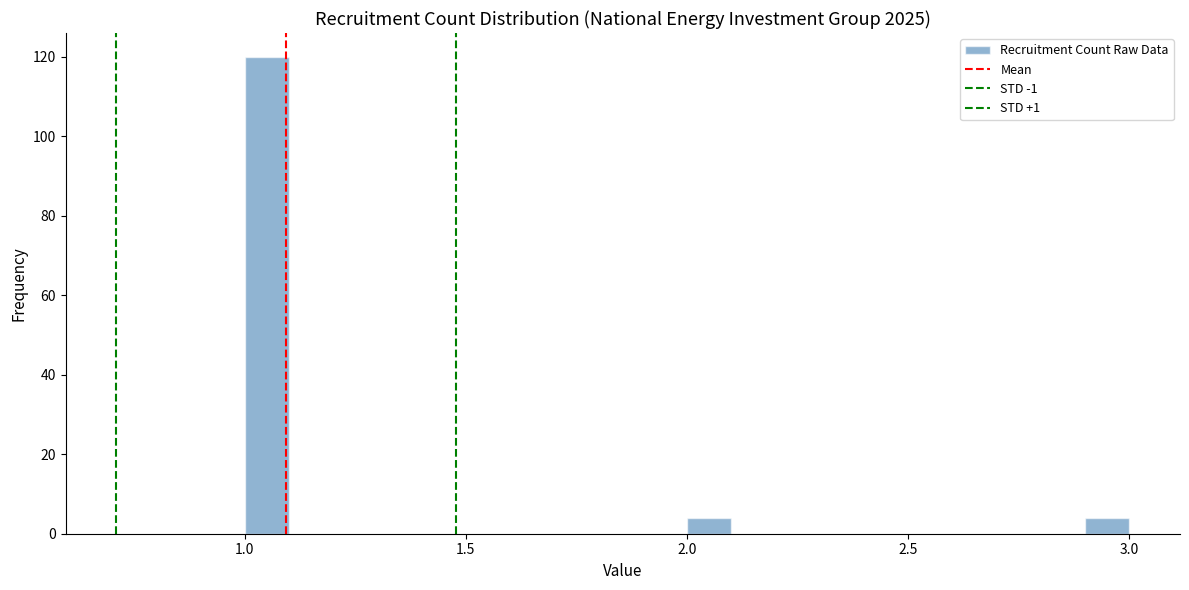

Read against the x-axis, roughly where is the centre of the tallest bar?

1.05